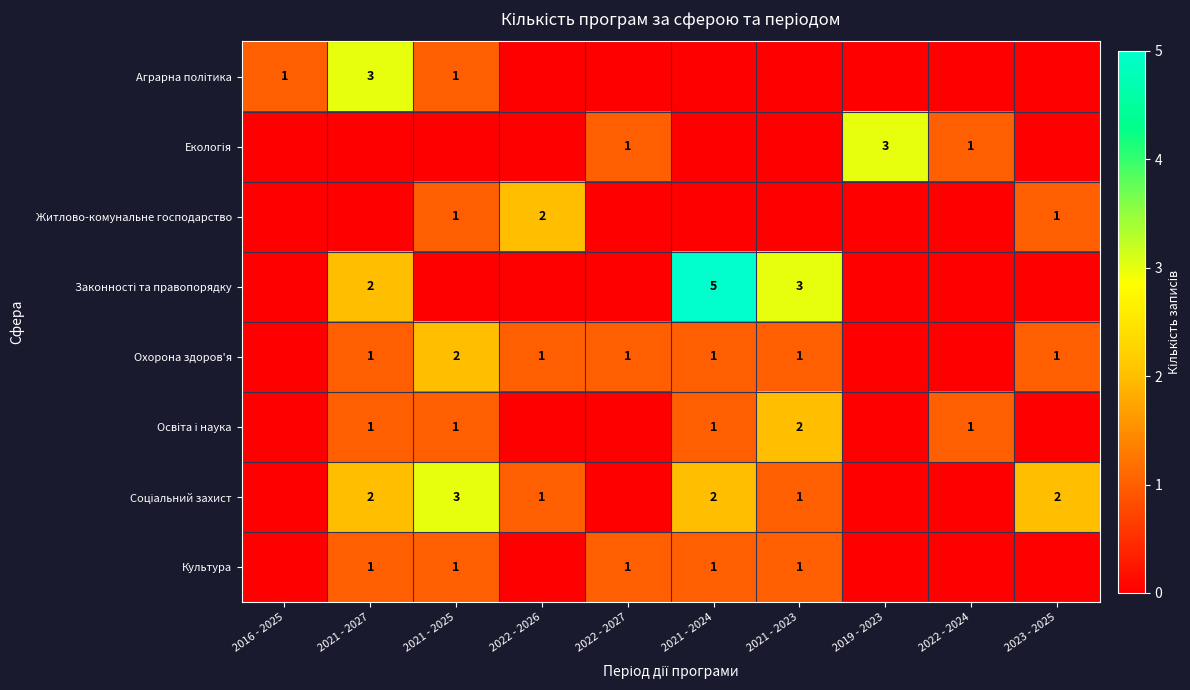

Is it true that Аграрна політика equals 3 at 2021 - 2027?

True